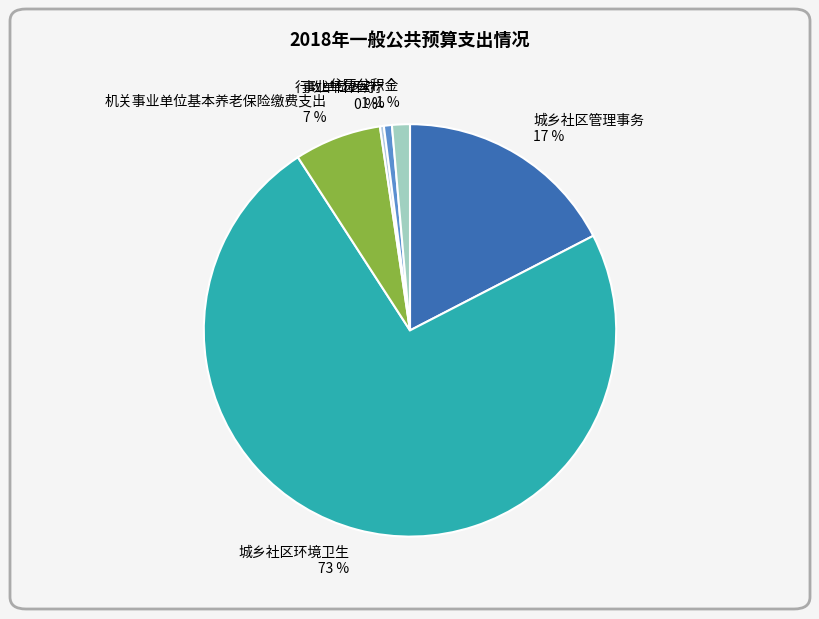

To the nearest percent, what is the average slice percentage?

17%